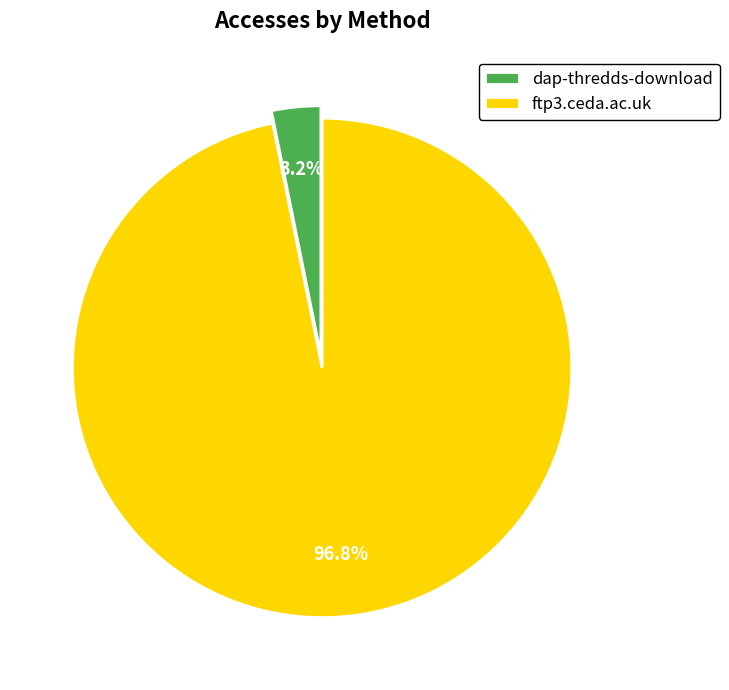

Is there a majority slice in this chart?

Yes